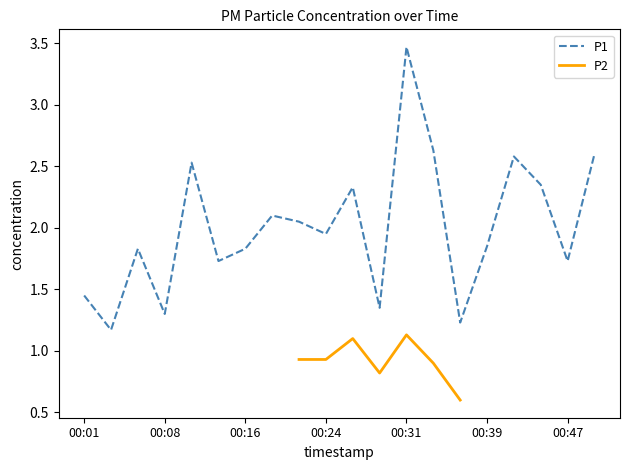

True or false: the data shows 1.9 at 00:24.

True